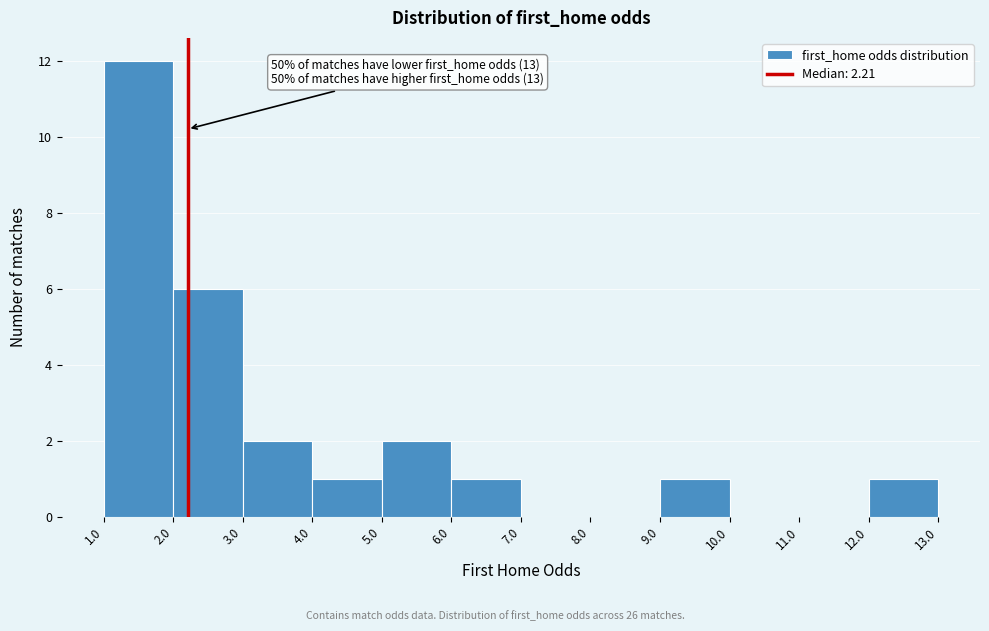

Which range on the x-axis has the tallest bar?

1.0 to 2.0